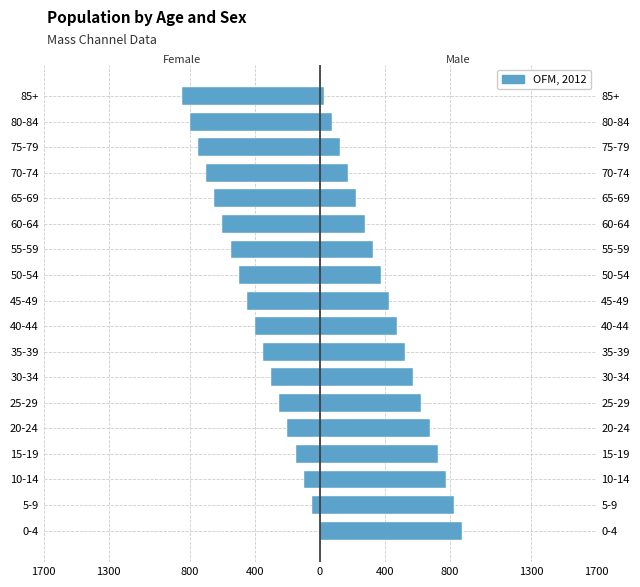

What is the lowest value of the Female series?

-850